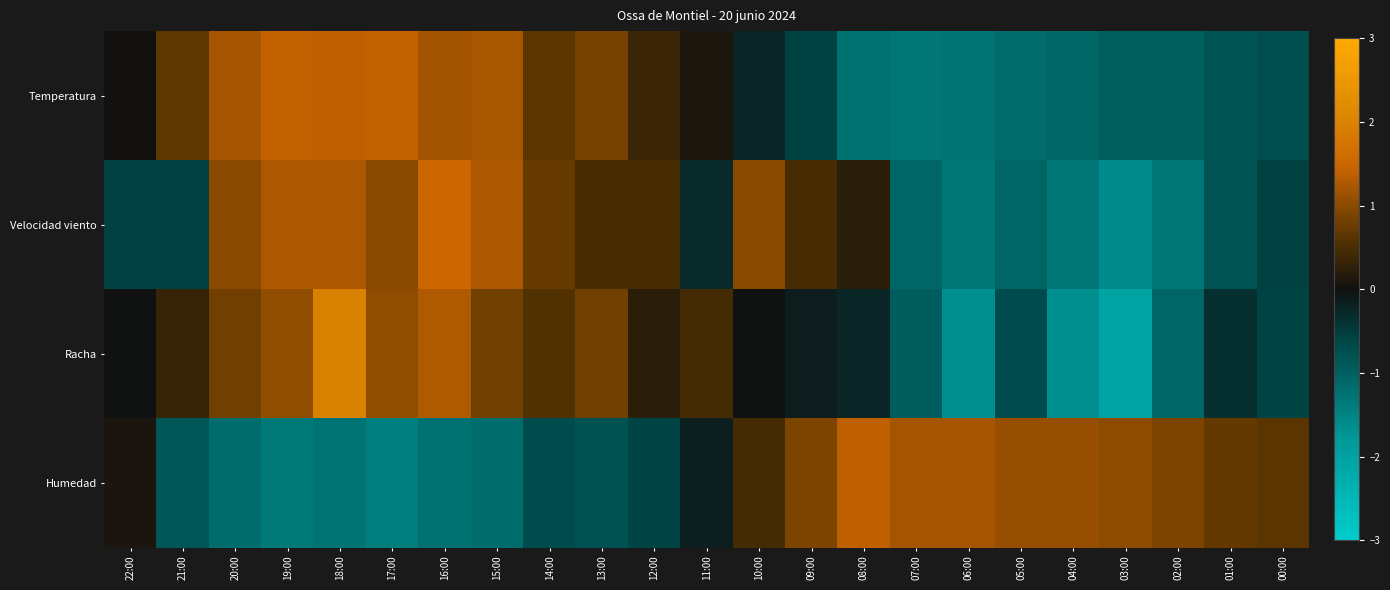

At which category is the sum across all series the highest?

18:00